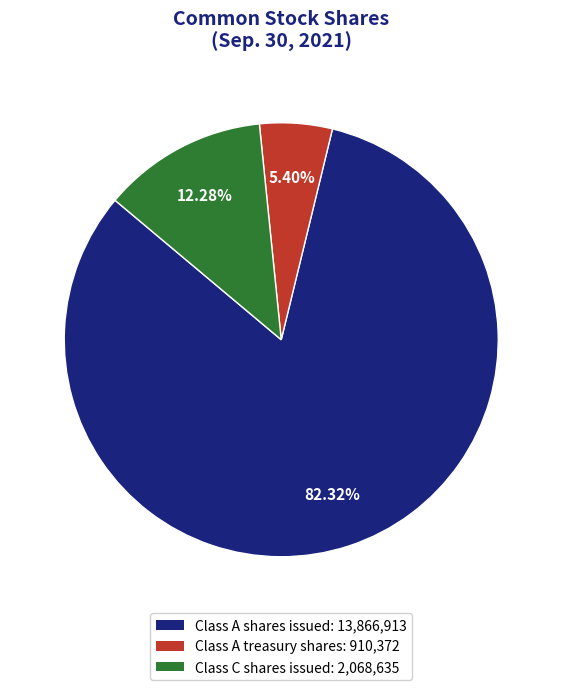

Which category has the biggest portion of the pie?

Class A shares issued